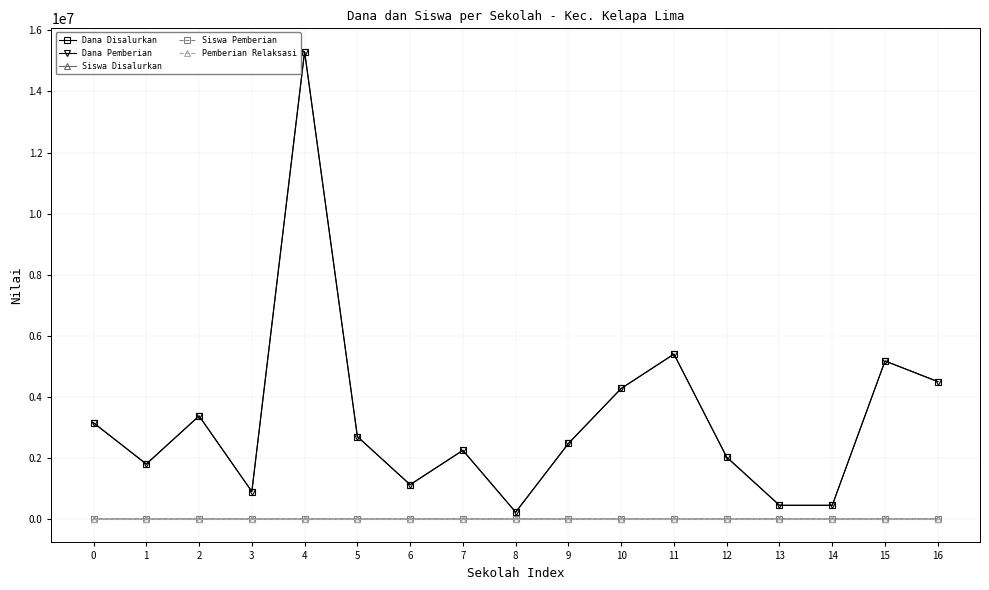

Is this an area chart (filled region under the line)?

No